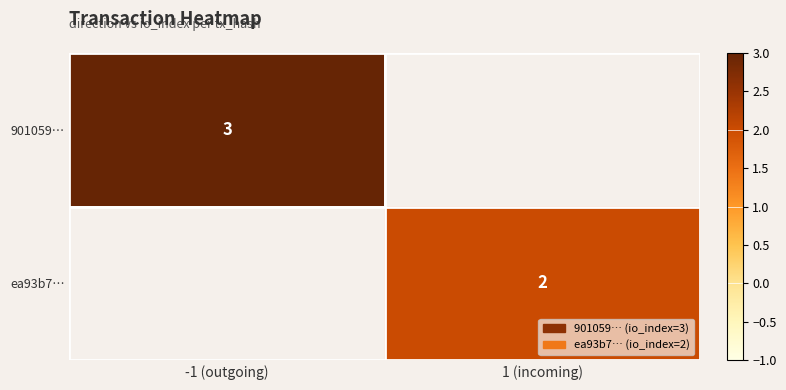

Which category has the highest value across all series?

-1 (outgoing)